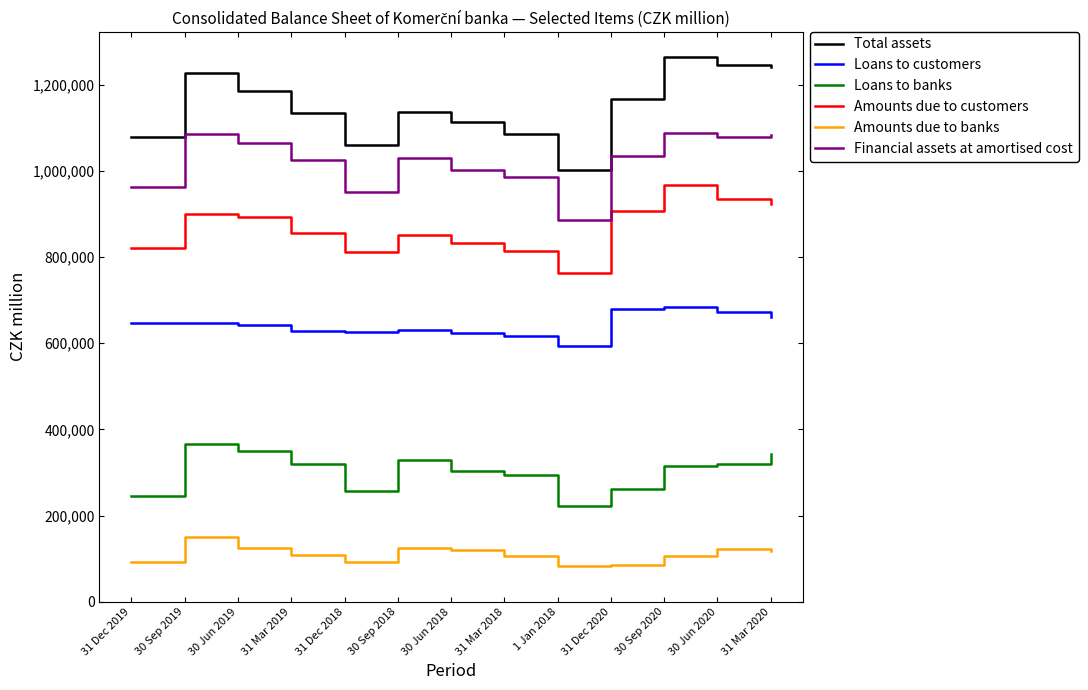

What is the highest value of the Loans to banks series?

366063